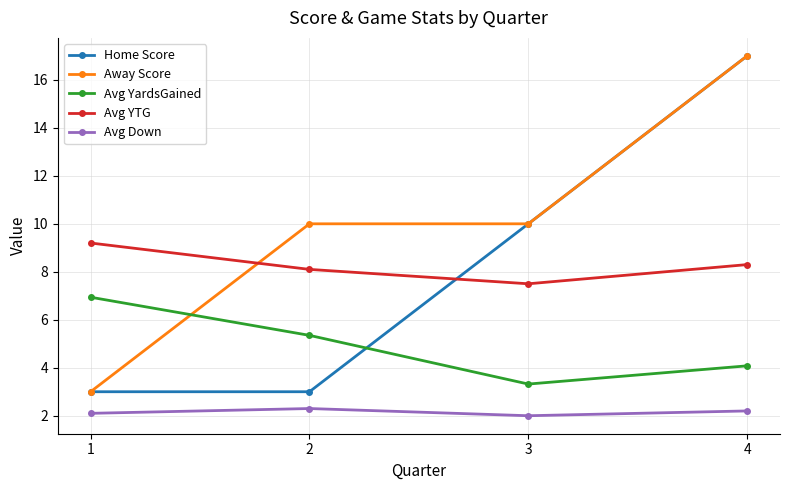

What is the value of the Avg YardsGained point at the 1st from the left?

6.9